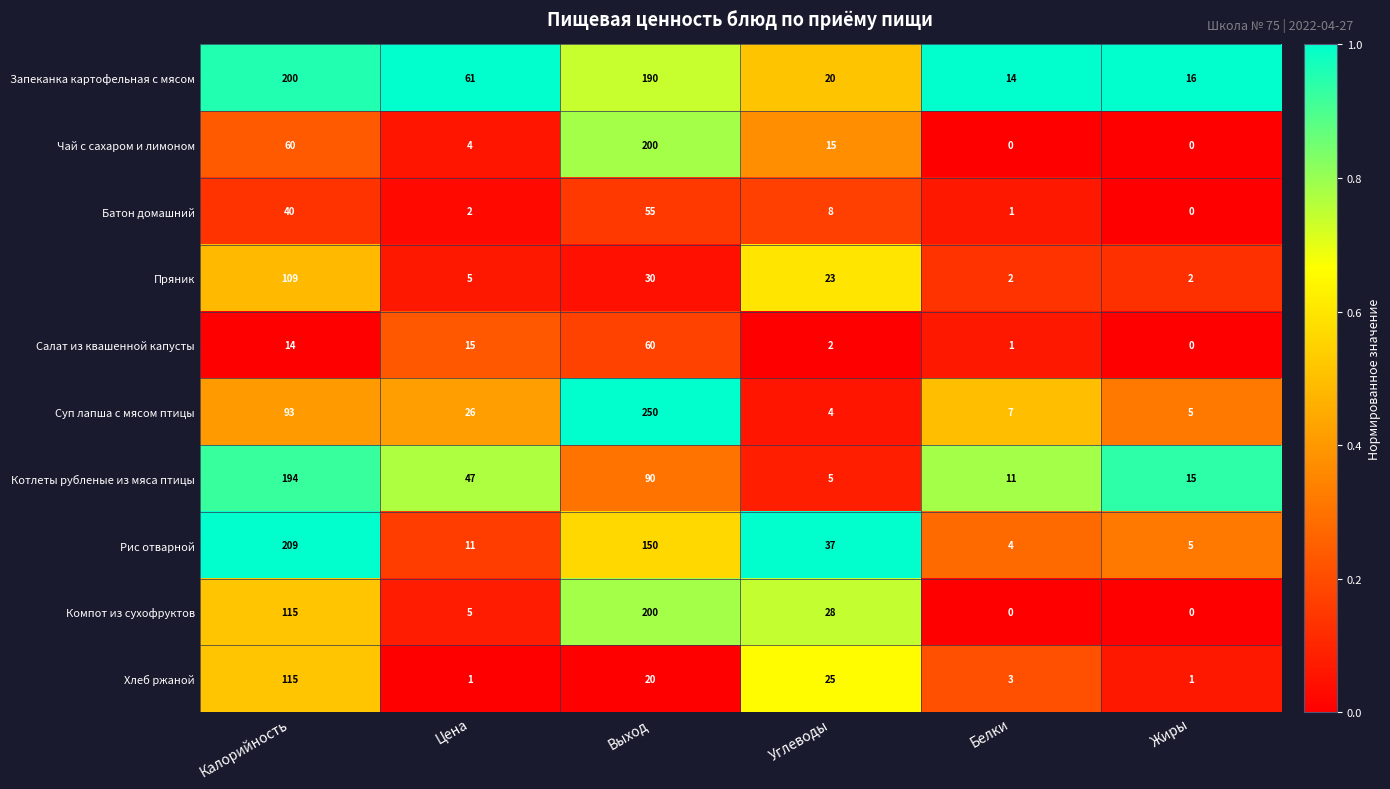

Is it true that Салат из квашенной капусты equals 1 at Белки?

True